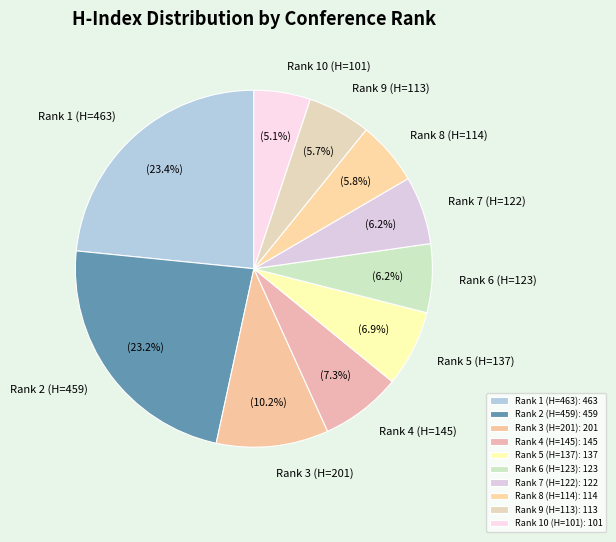

Which has a higher value, Rank 6 (H=123) or Rank 1 (H=463)?

Rank 1 (H=463)